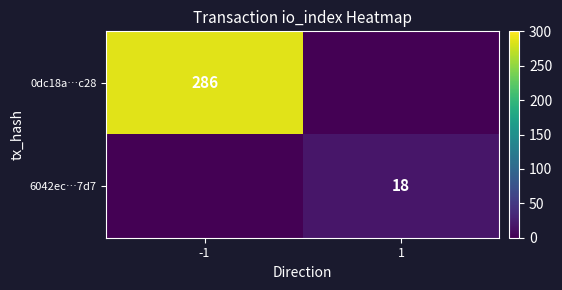

The value of 6042ec…7d7 at 1 is 18. True or false?

True